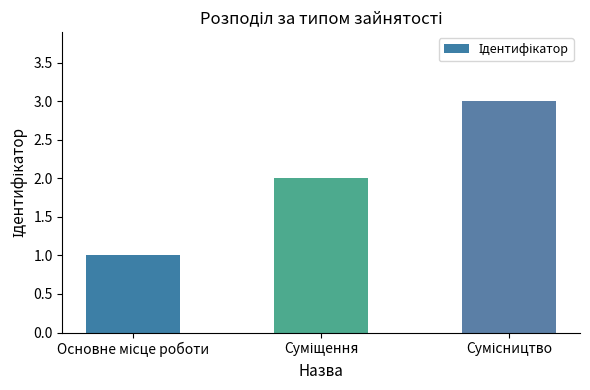

What is the maximum value shown in the chart?

3